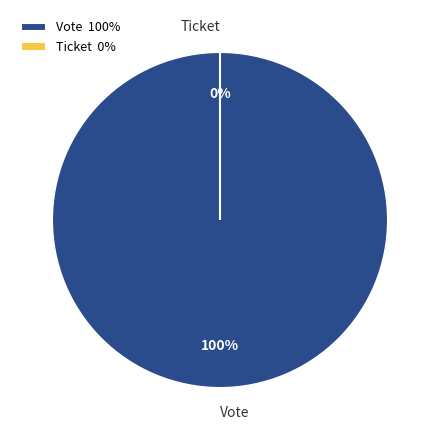

What is the total percentage of Vote and Ticket?

100.0%